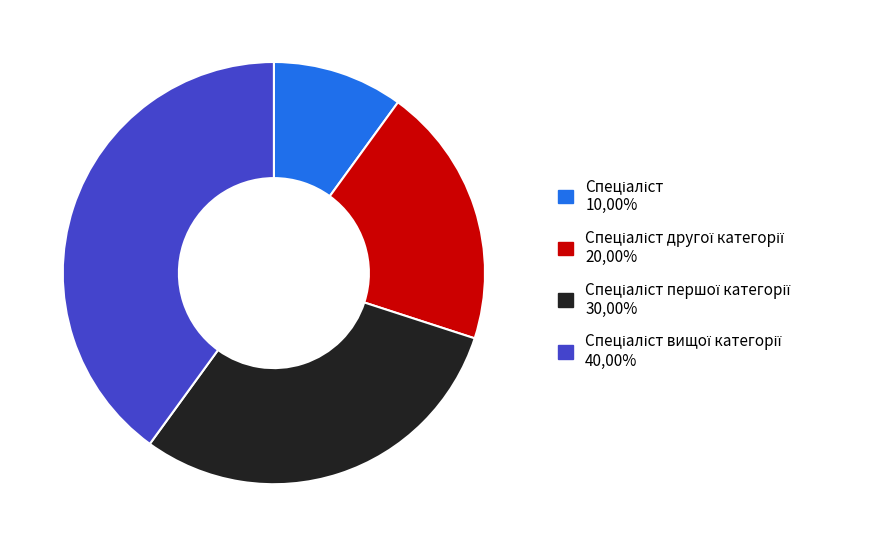

Is there any slice that represents more than half of the pie?

No